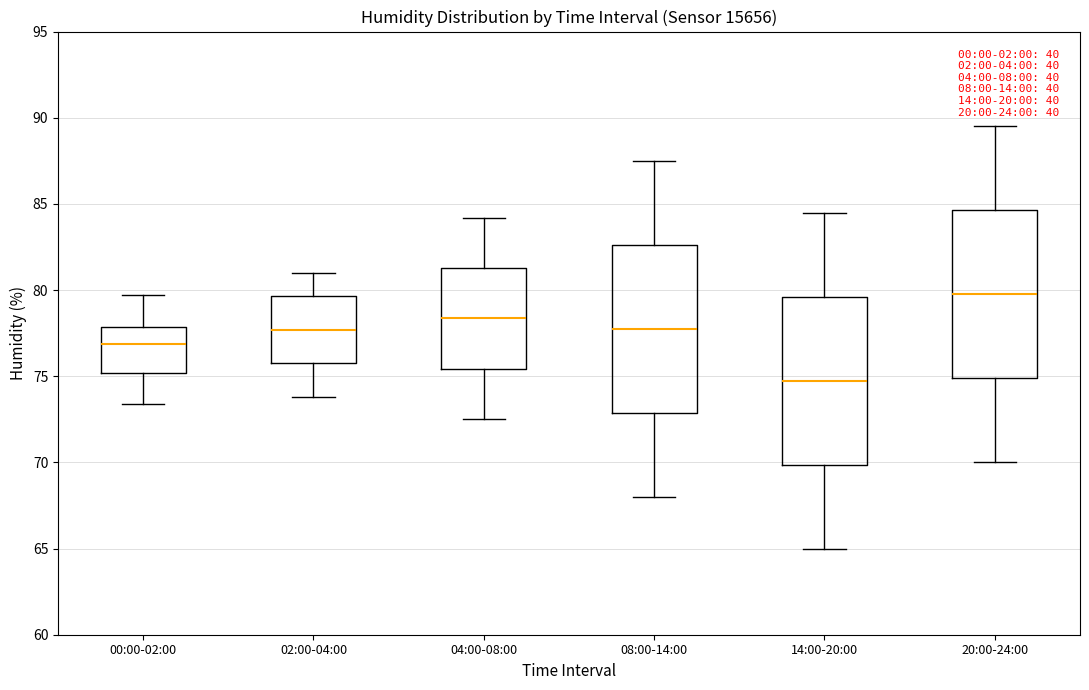

Where does the median line of the box for 20:00-24:00 sit on the y-axis? The values are not printed on the chart, so give them approximately, as read against the axis.

80.0